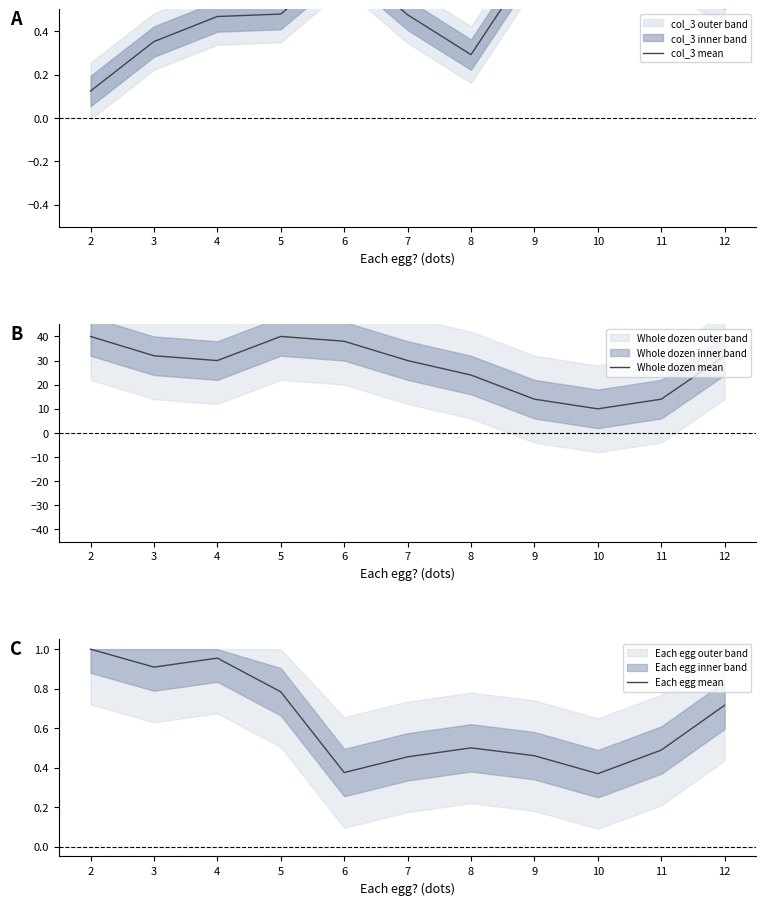

Rank the categories by Whole dozen mean value from highest to lowest.

2, 5, 6, 3, 12, 4, 7, 8, 9, 11, 10